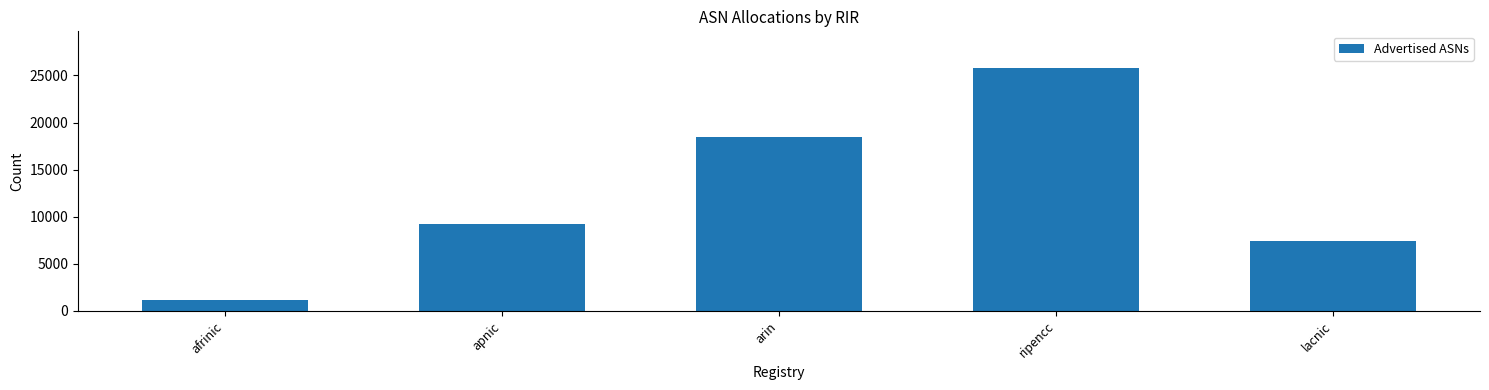

How many bars are there in total?

5